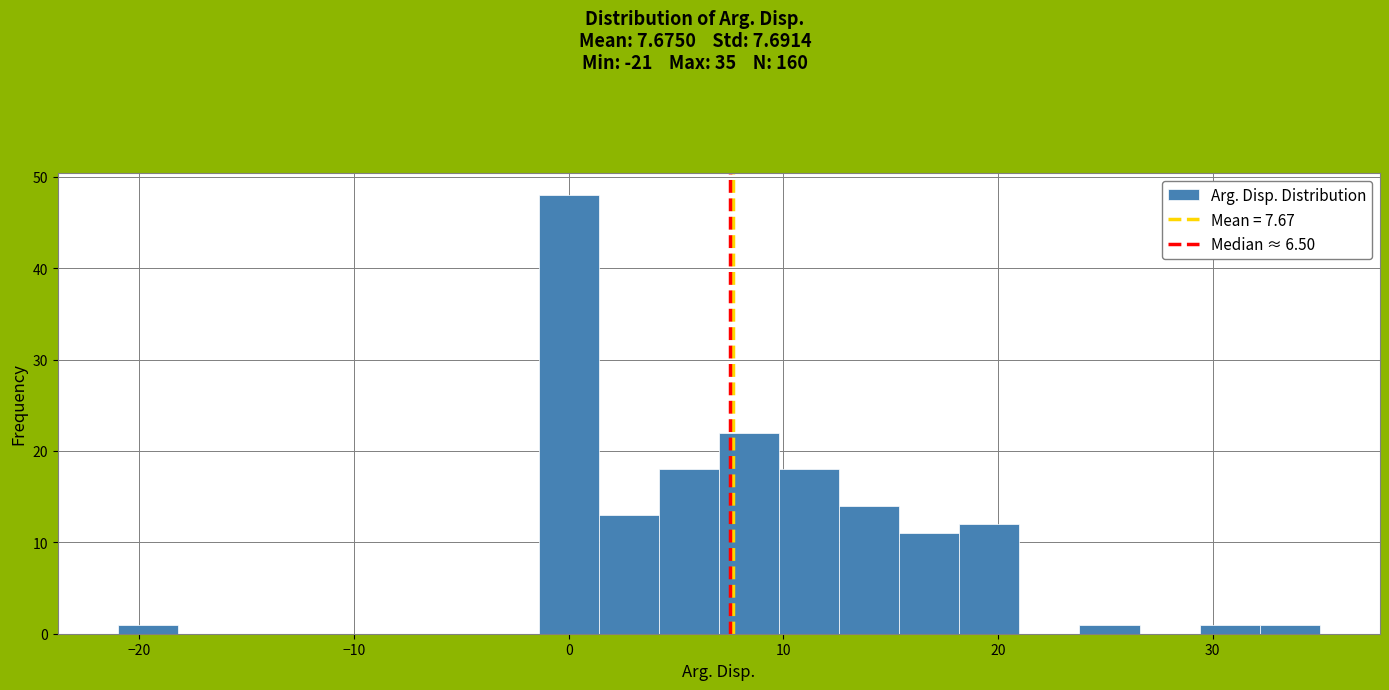

Around what value on the x-axis is the tallest bar? Give the approximate position of its centre, as read against the axis.

0